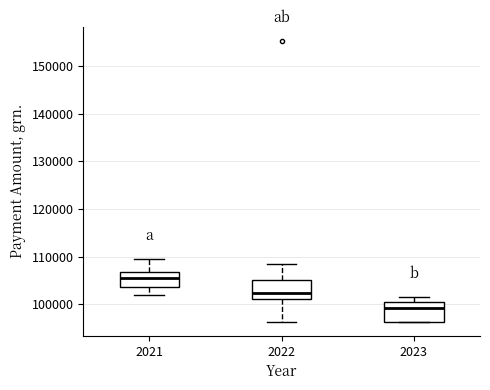

Reading left to right, read every box against the y-axis: the position of its median line, the range the box covers, and the ends of its whiskers. The values are not printed on the chart, so give them approximately, as read against the axis.

2021: median 106000, box 104000 to 107000, whiskers 102000 to 110000
2022: median 102000, box 101000 to 105000, whiskers 96000 to 108000
2023: median 99000, box 96000 to 101000, whiskers 96000 to 102000